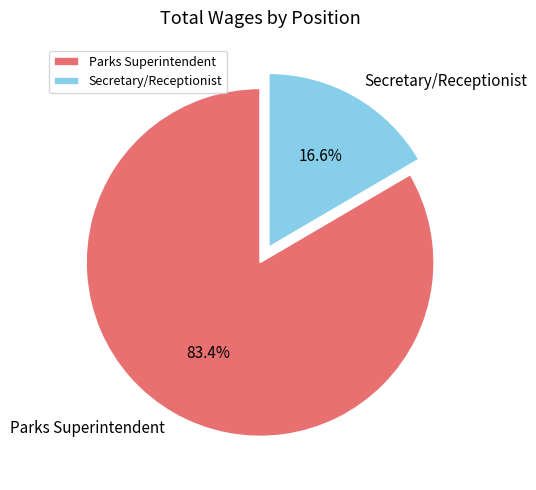

Approximately how many times larger is the value at Parks Superintendent compared to Secretary/Receptionist?

5.0